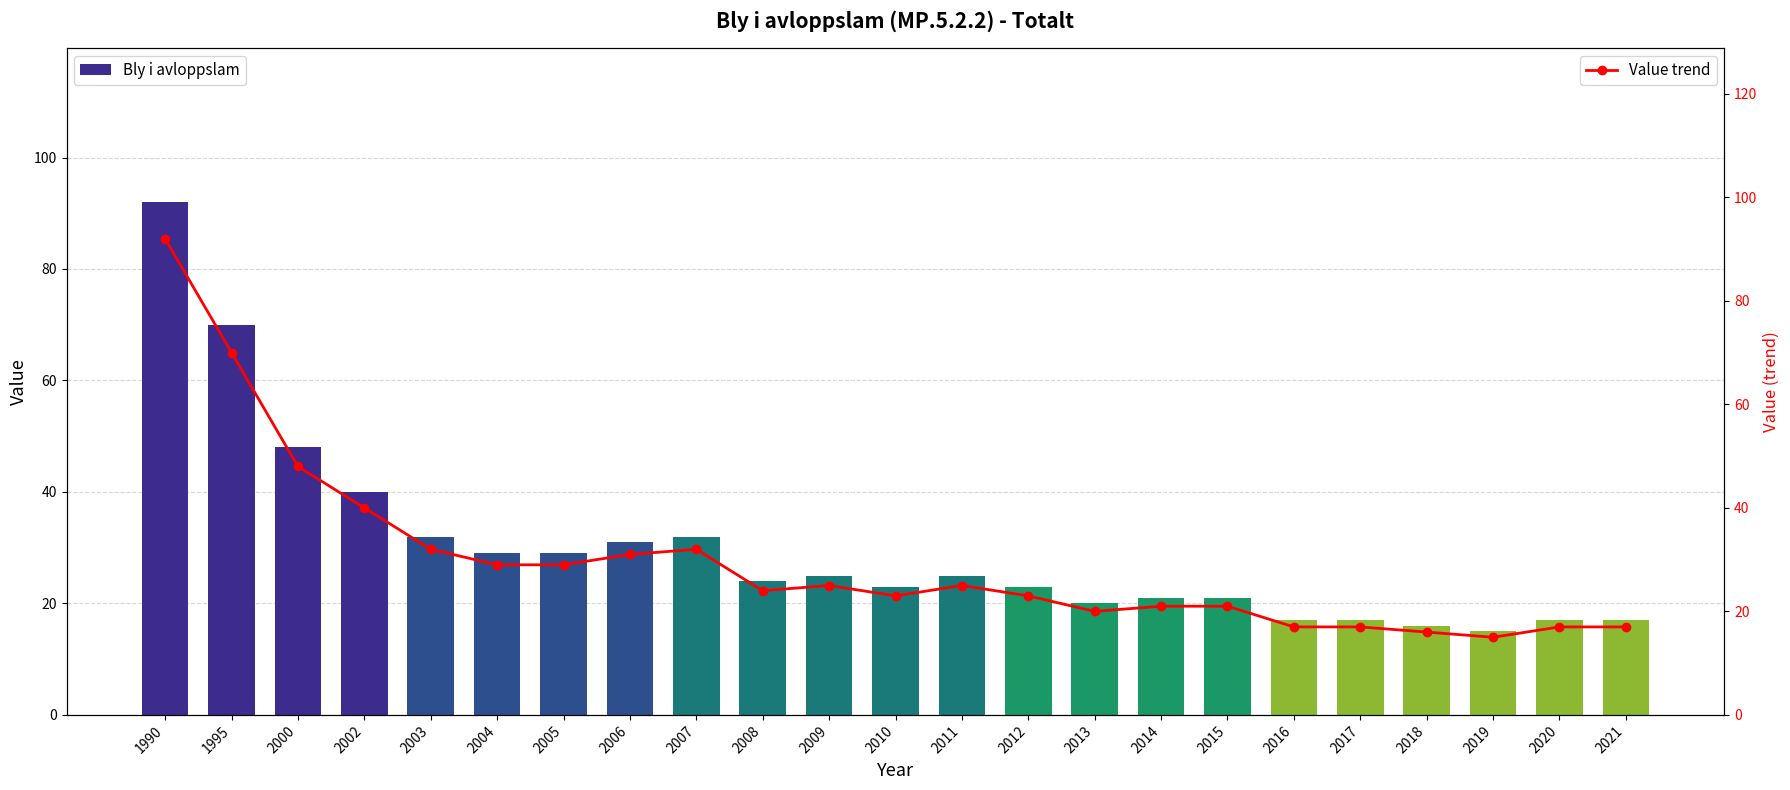

What is the value of the Value trend bar at the 9th from the left?

32